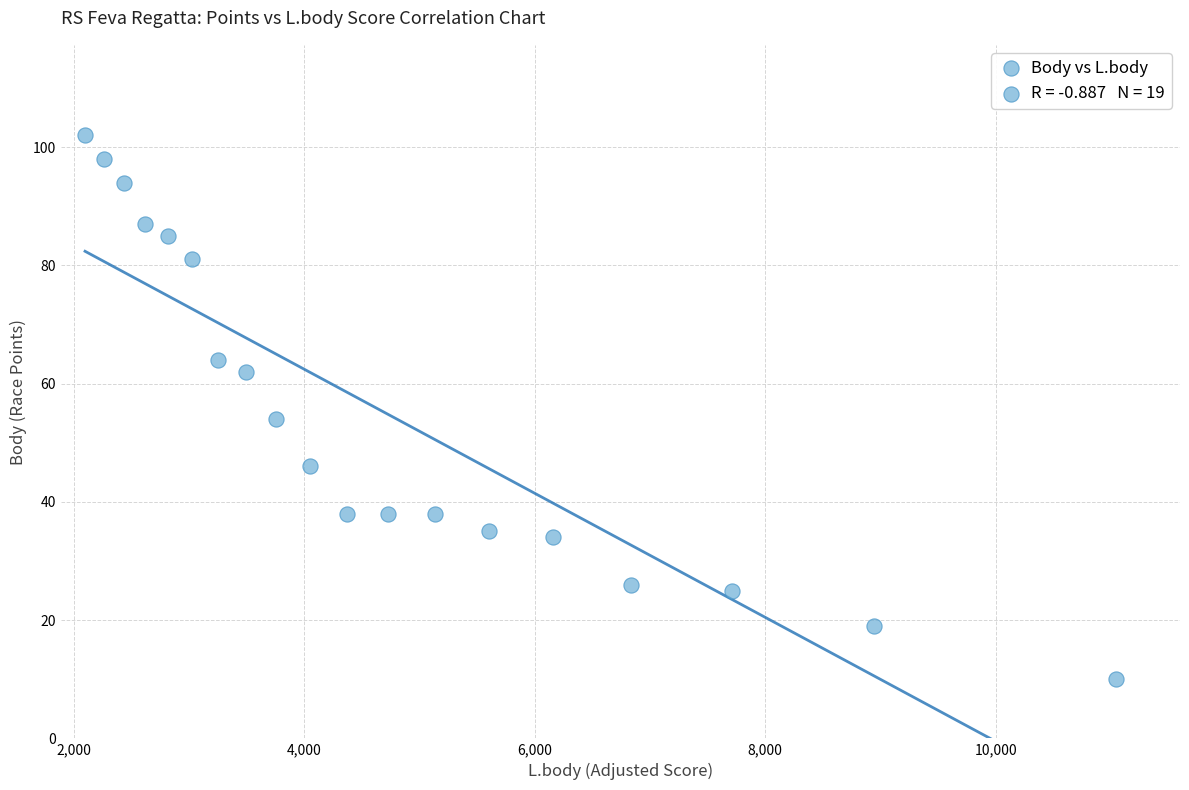

What Y value in the scatter plot is closest to 56?

54